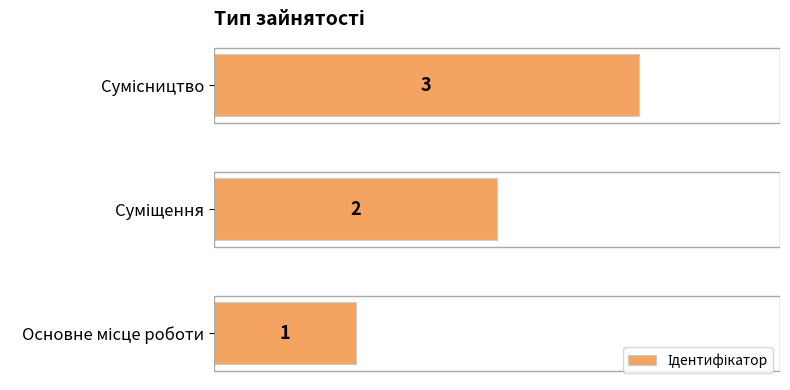

Count the values in the range 1 to 3.

3